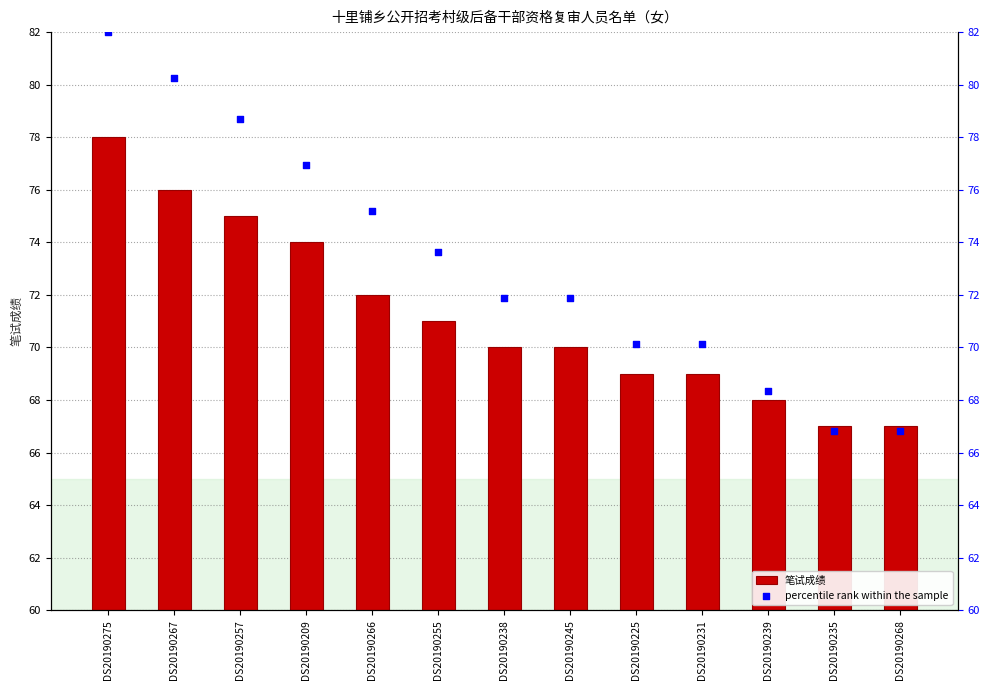

What is the total value across all series at DS20190238?

141.9